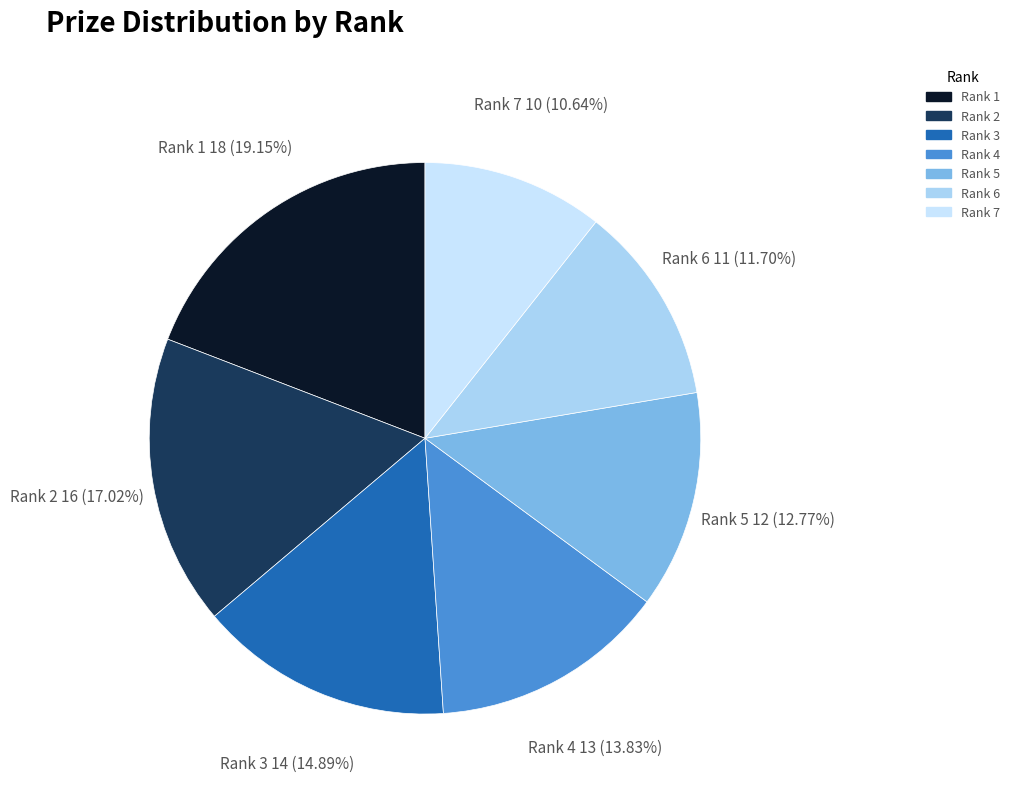

How many segments does this pie chart have?

7